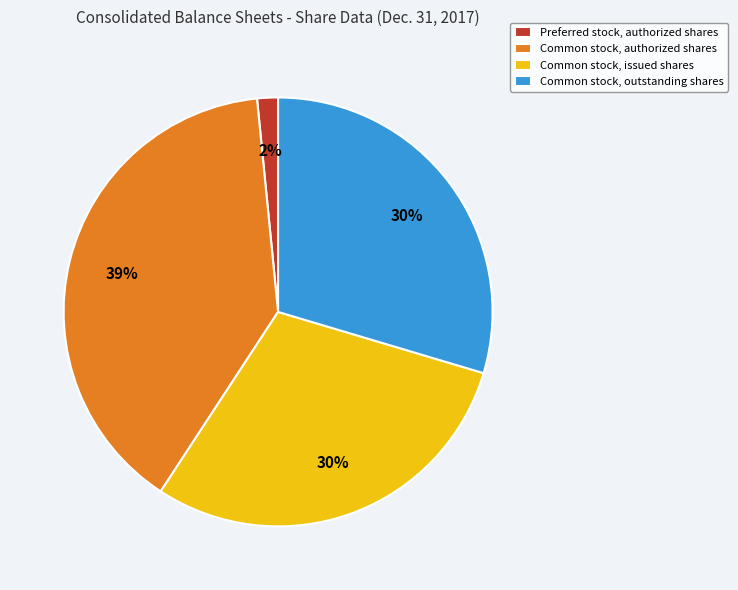

What is the largest slice in the pie chart?

Common stock, authorized shares